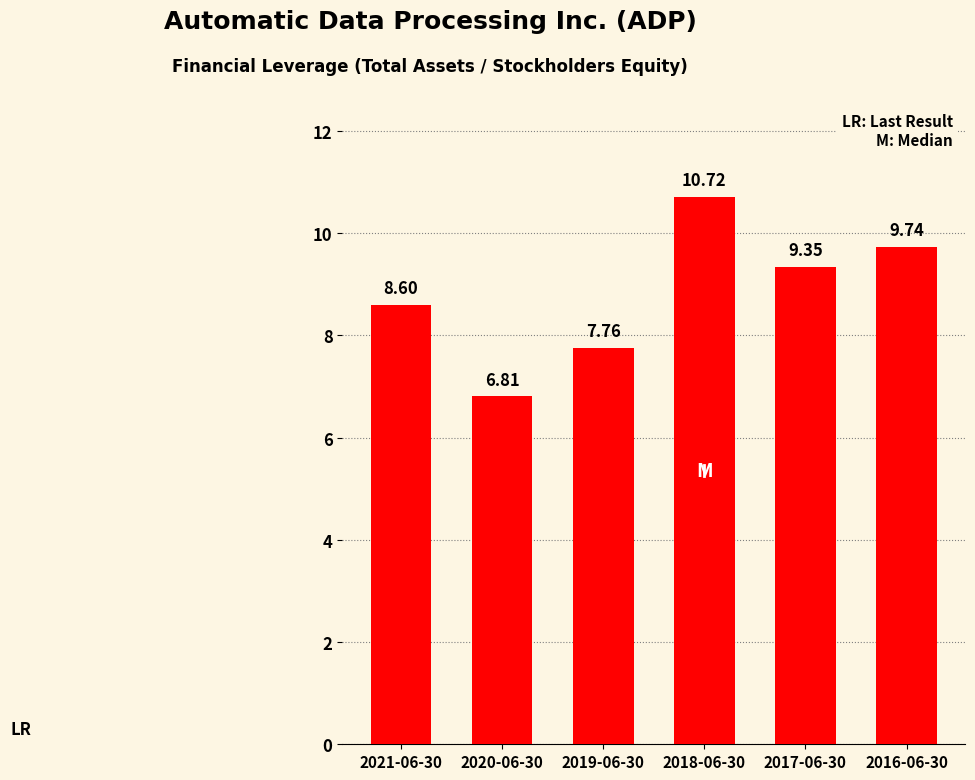

What is the label of the 4th bar from the right?

2019-06-30